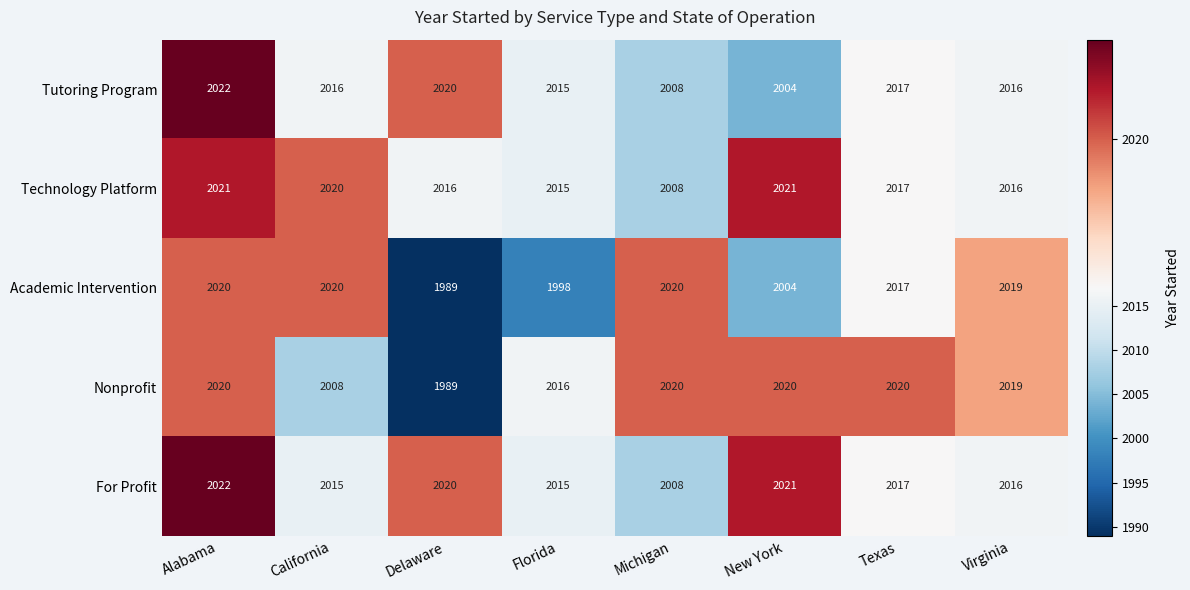

What is the sum of all Nonprofit values?

16112